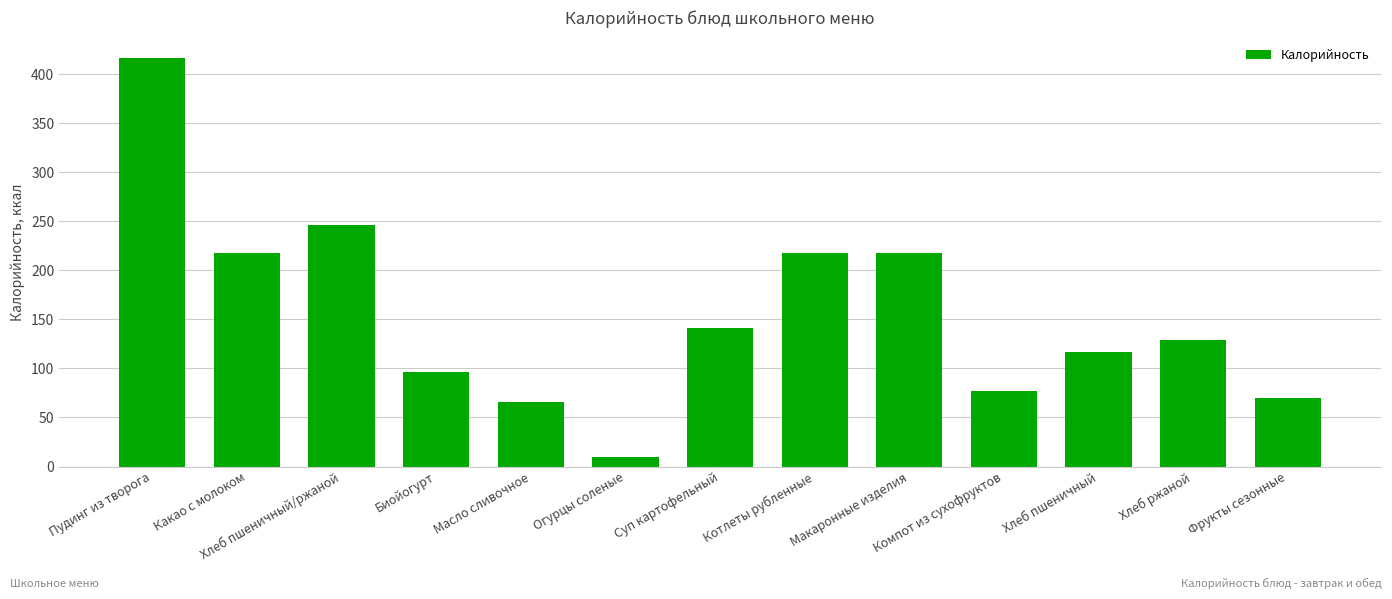

What is the average value?

155.4